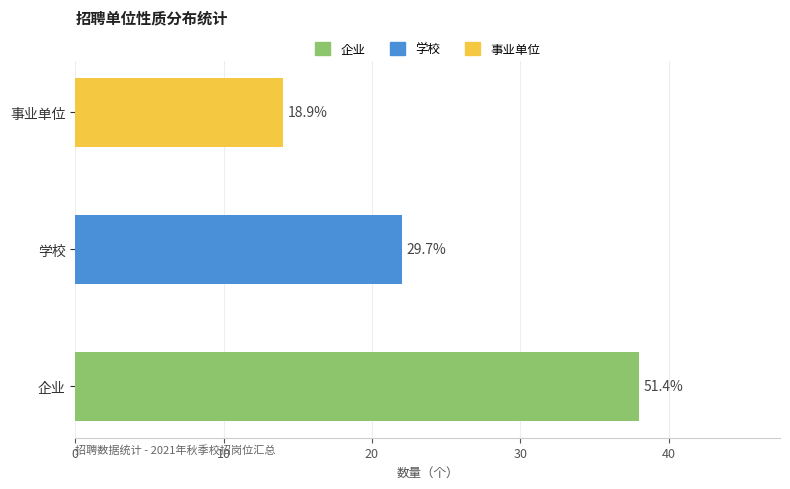

Reading right to left, list all the values displayed in this chart.

事业单位=14	学校=22	企业=38